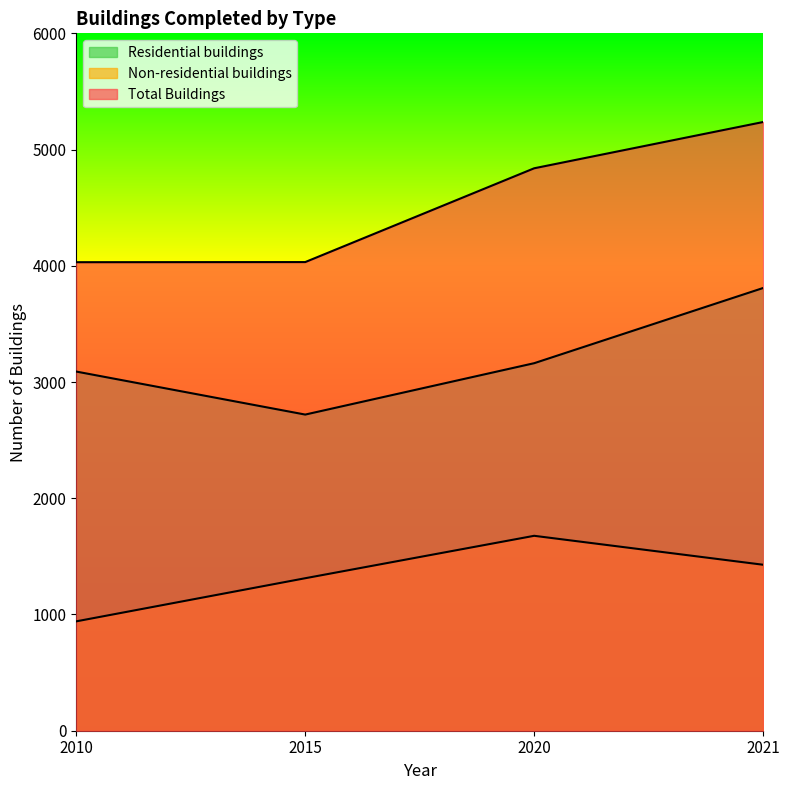

What is the difference between the highest and lowest values at 2010?

3090